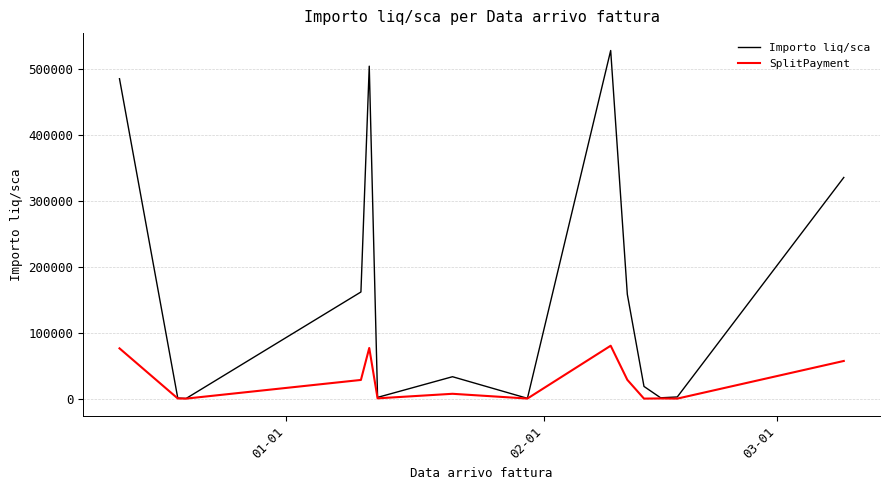

Rank the series by their maximum value, from lowest to highest.

SplitPayment, Importo liq/sca